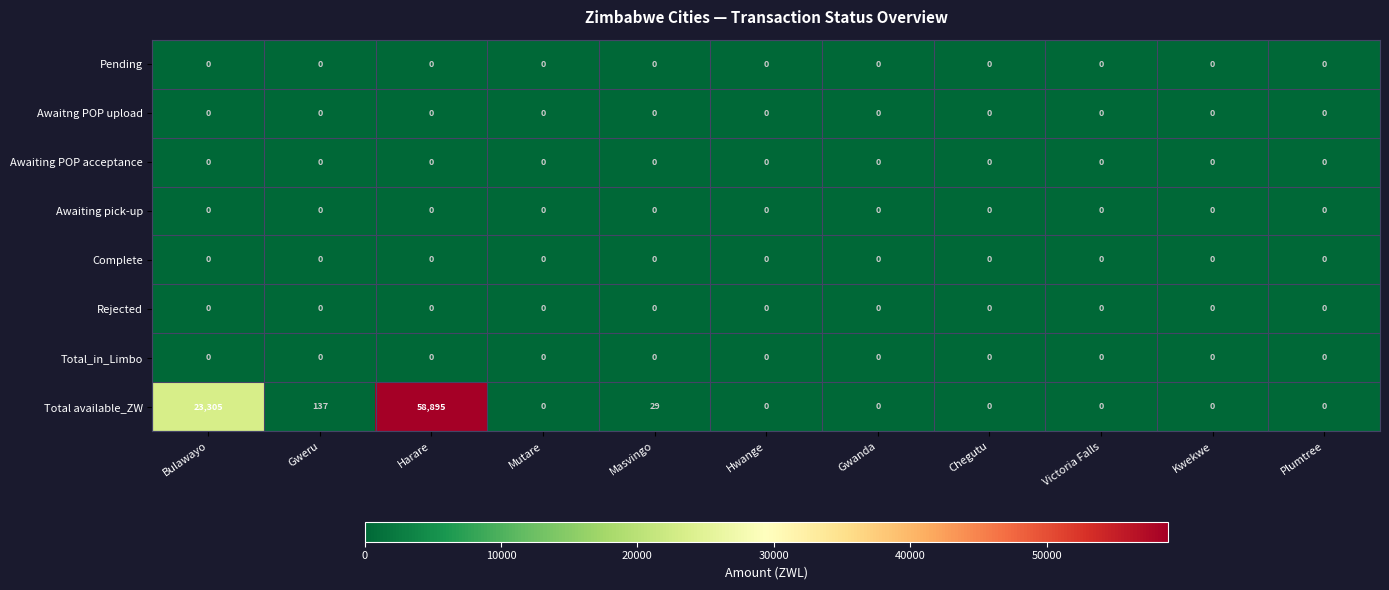

The Pending series shows 0 at Hwange. True or false?

True